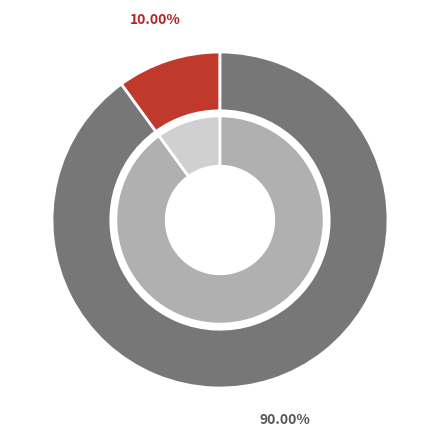

Combined, do Regular and Ticket account for over 50%?

Yes